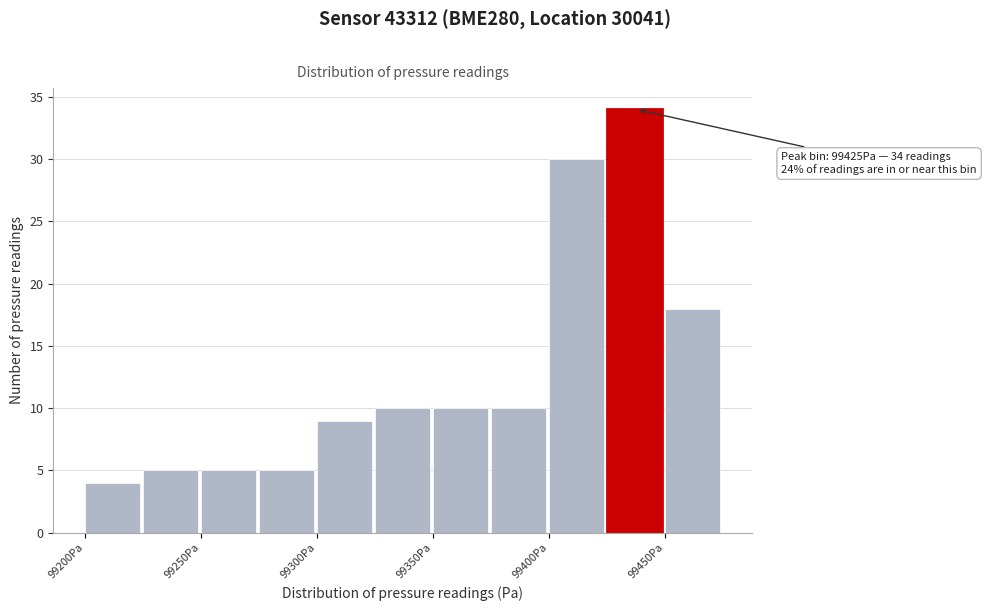

Over which range of the x-axis is the bar tallest?

99425 to 99450